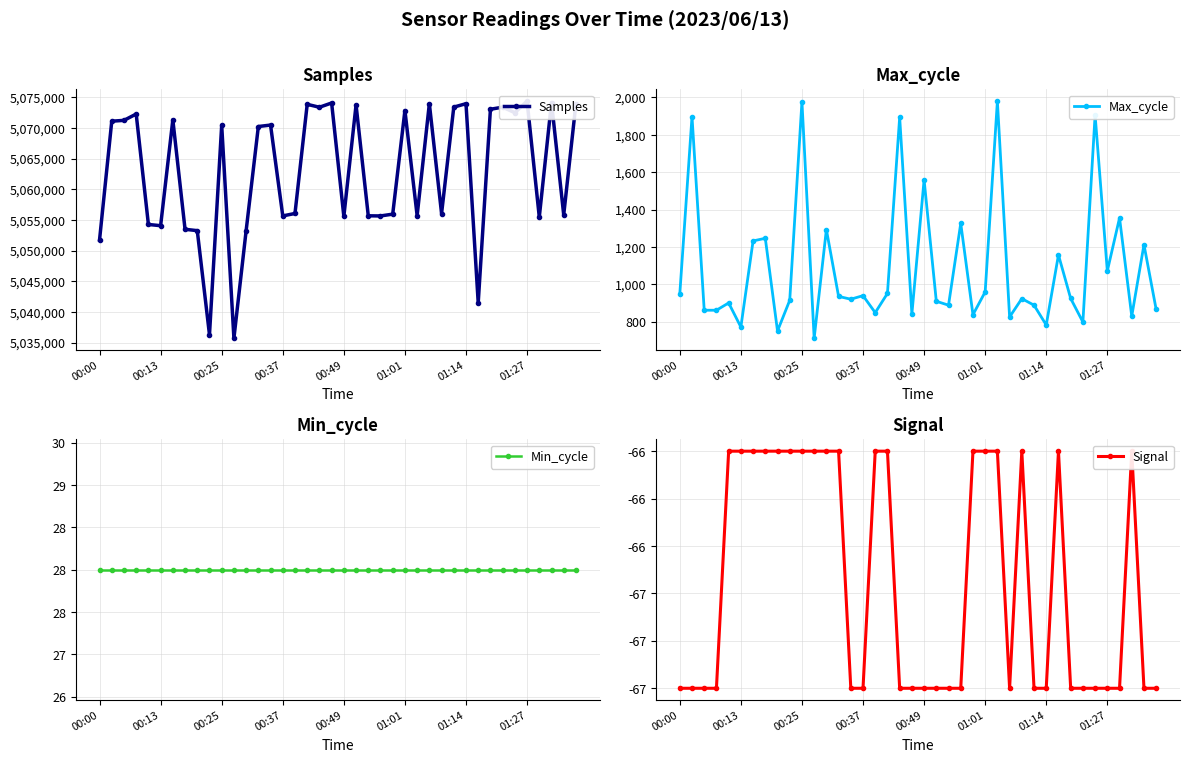

What is the highest value of the Max_cycle series?

1980